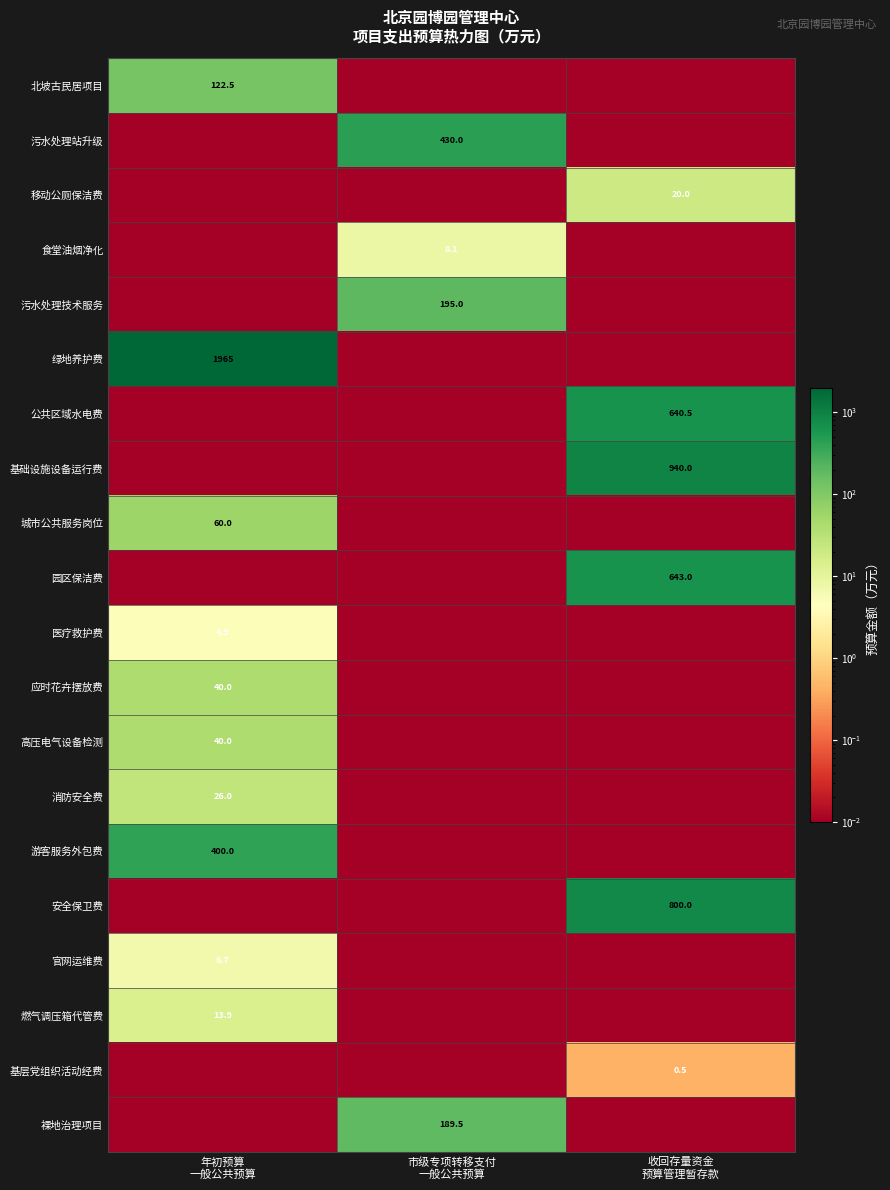

At which label is 应时花卉摆放费 closest to 20?

市级专项转移支付 一般公共预算